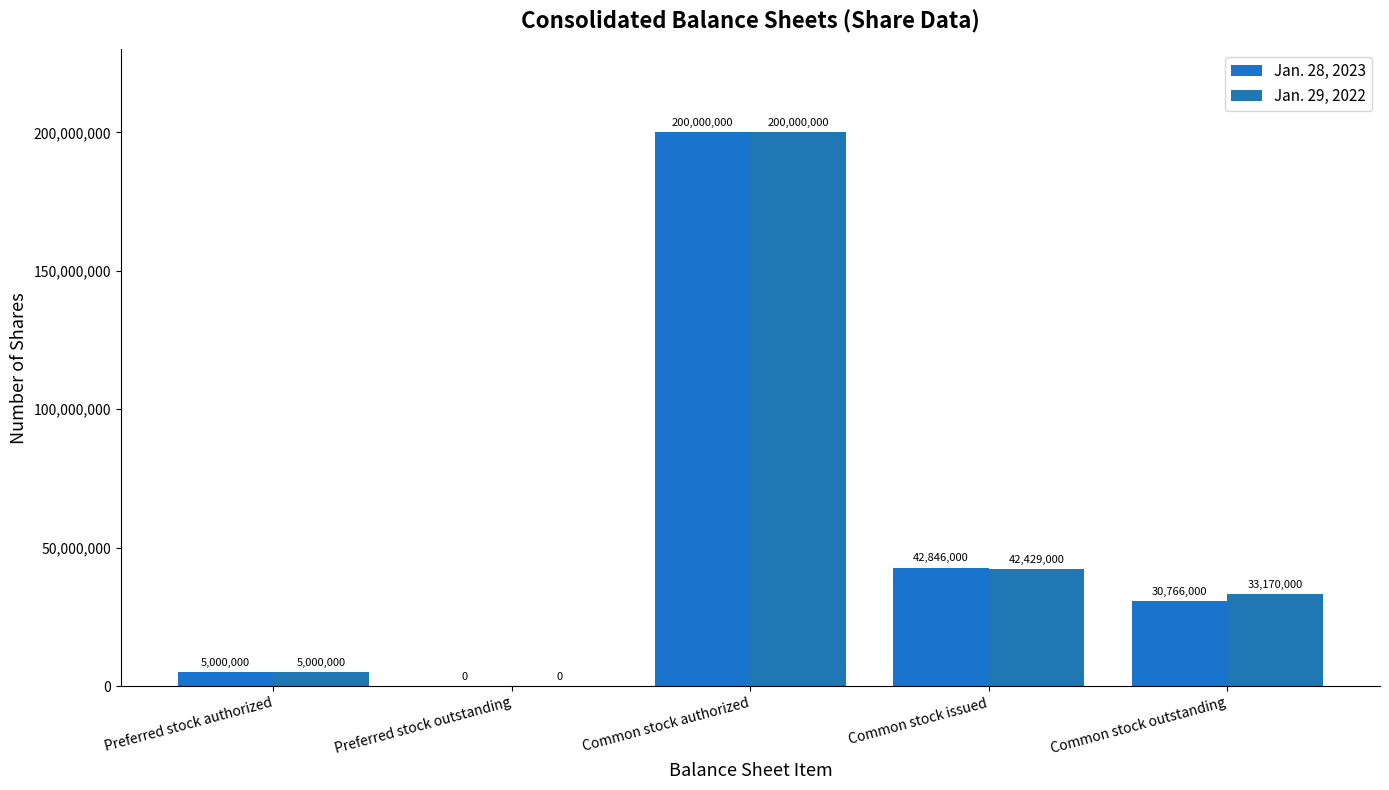

Are the bars grouped side by side (vs. stacked)?

Yes